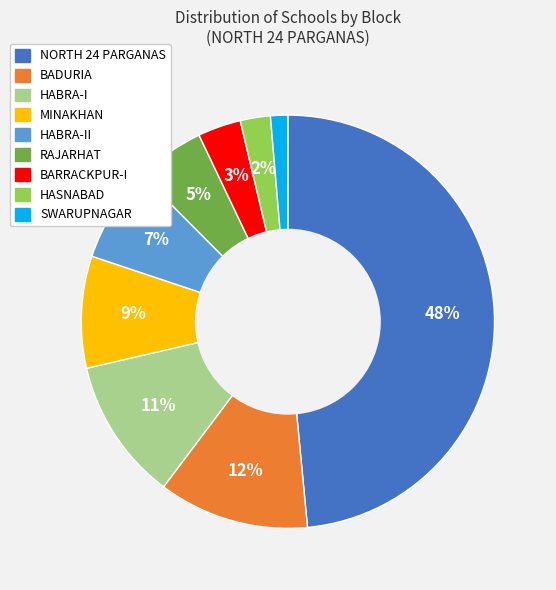

Is it true that BARRACKPUR-I is 3% of the pie?

True